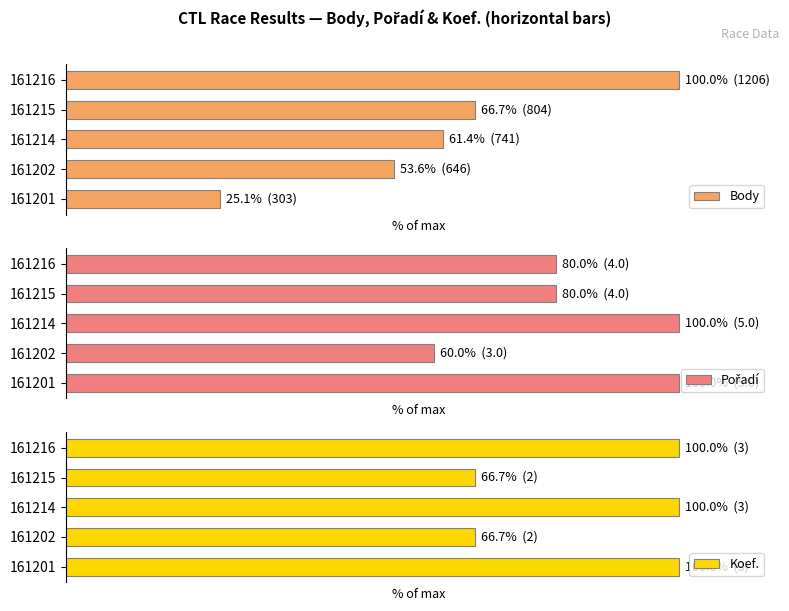

Which series has the widest spread of values?

Body